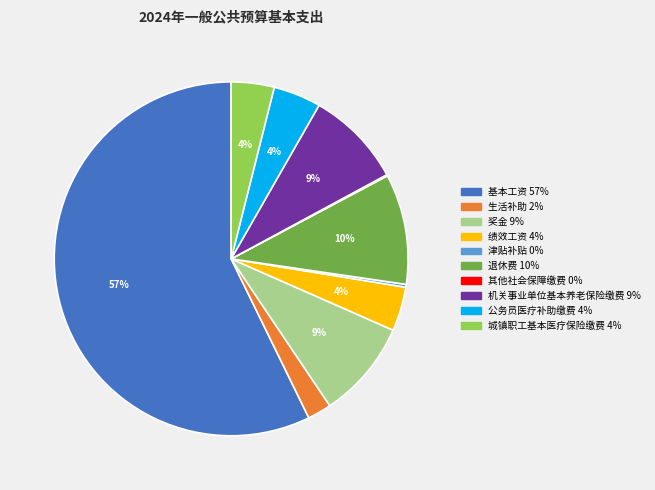

What is the largest slice in the pie chart?

基本工资